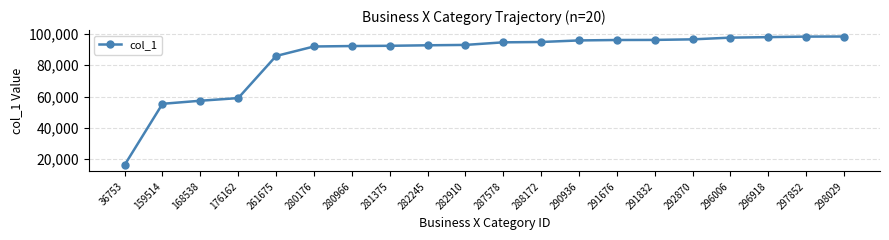

How many lines are shown in the chart?

1